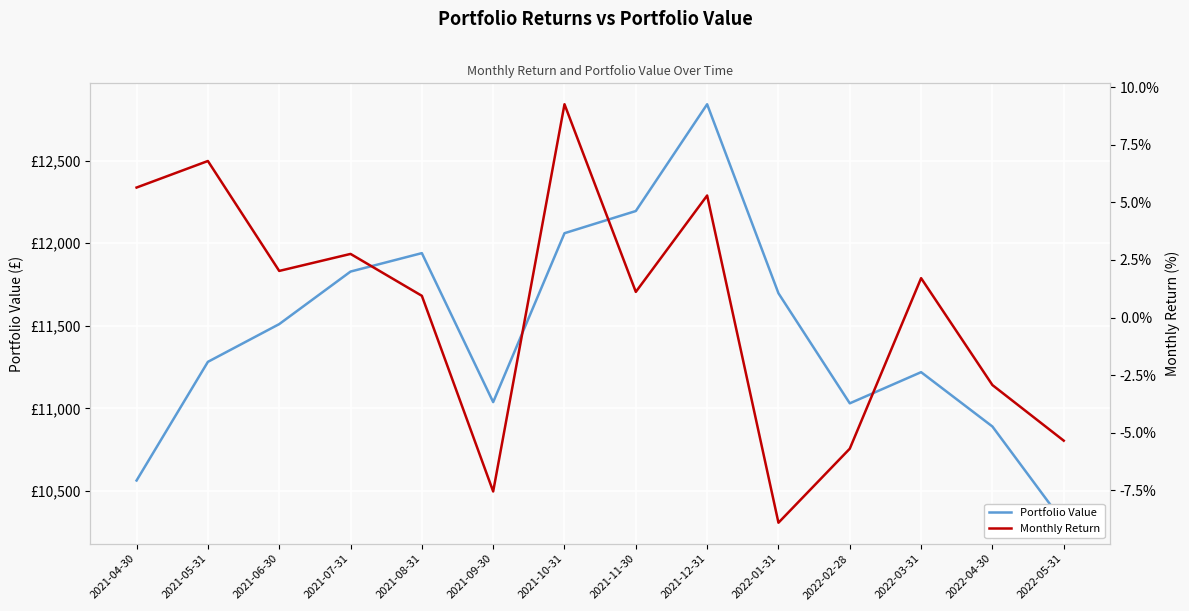

At which category does Portfolio Value reach its first local valley?

2021-09-30